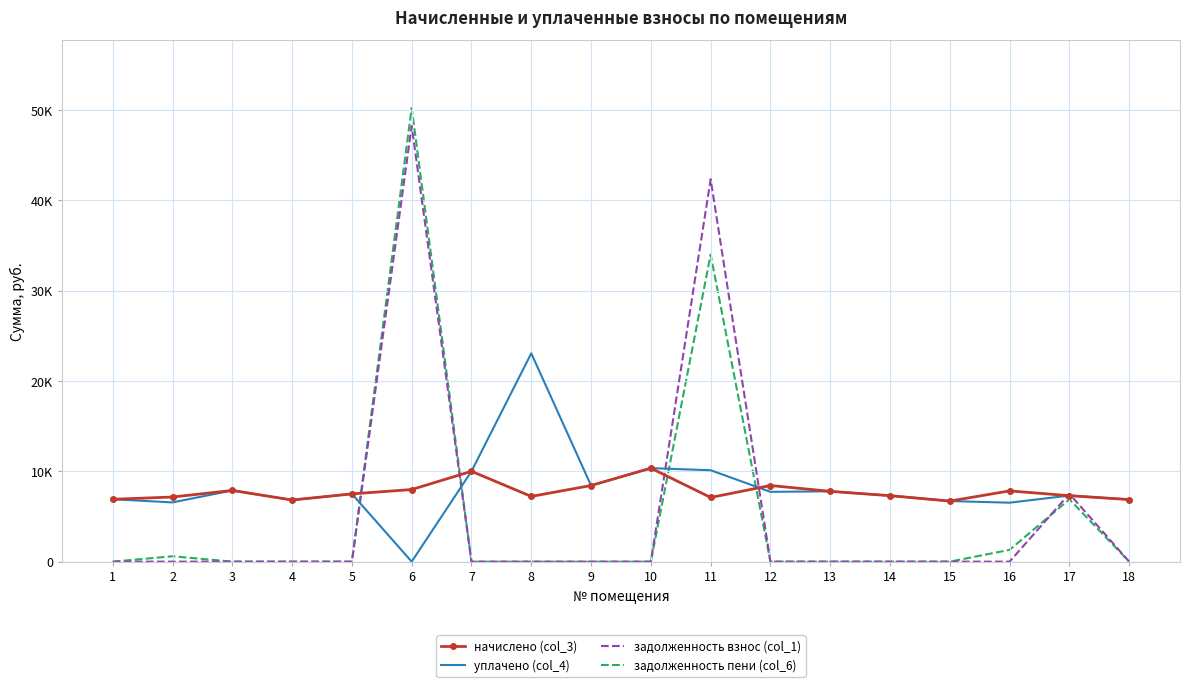

The value of задолженность взнос (col_1) at 2 is 17492.3. True or false?

False